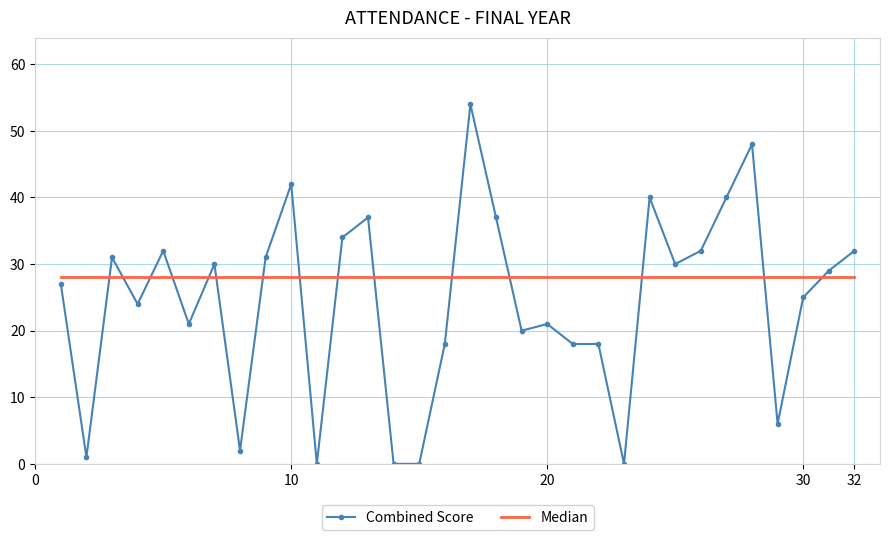

What is the maximum value shown in the chart?

54